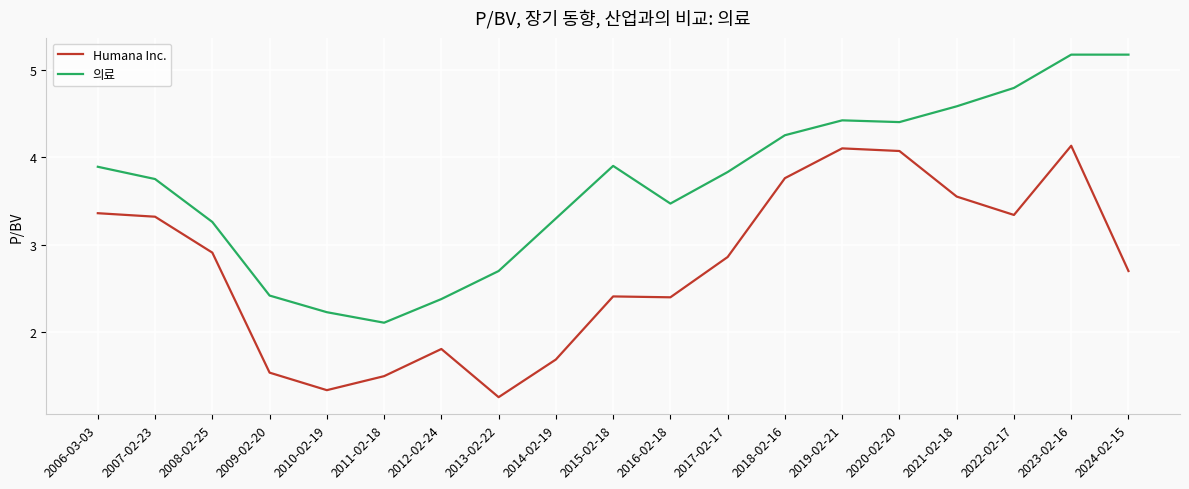

How many values in the Humana Inc. series are below 2?

6